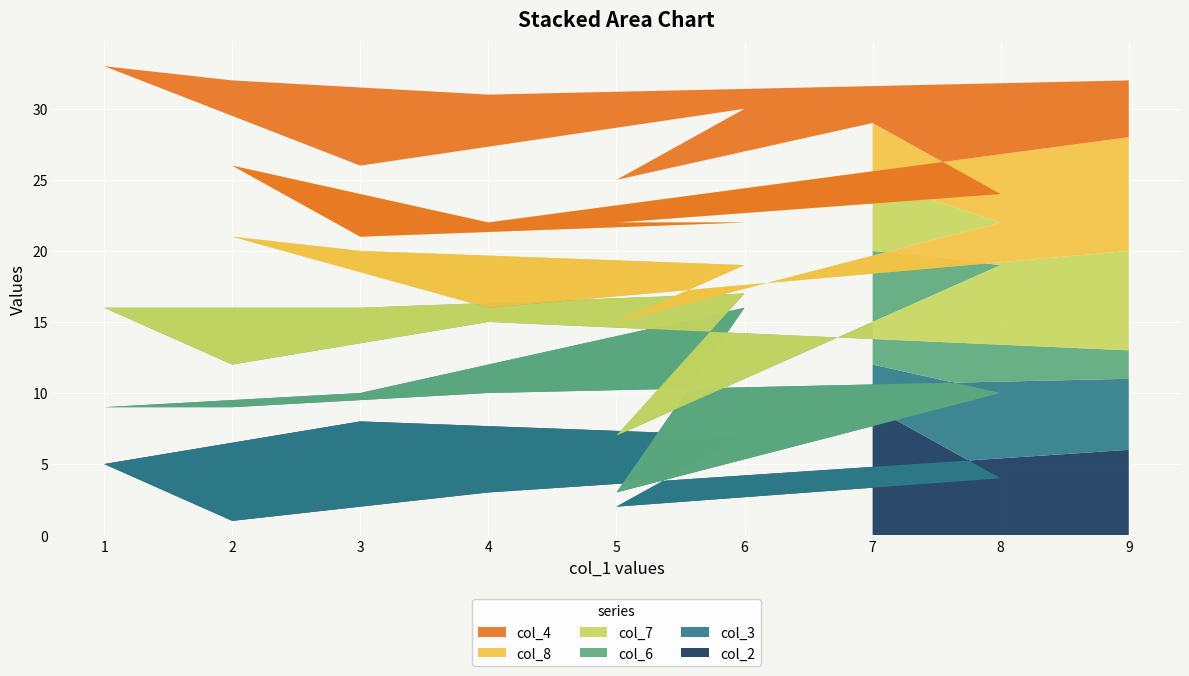

Reading left to right, extract all data points from this chart.

col_2: 7=9	8=4	5=2	6=7	3=8	1=5	2=1	4=3	9=6
col_3: 7=3	8=6	5=1	6=9	3=2	1=4	2=8	4=7	9=5
col_6: 7=8	8=9	5=4	6=1	3=6	1=7	2=3	4=5	9=2
col_7: 7=5	8=3	5=8	6=2	3=4	1=6	2=9	4=1	9=7
col_8: 7=4	8=2	5=7	6=3	3=1	1=9	2=5	4=6	9=8
col_4: 7=1	8=7	5=3	6=8	3=5	1=2	2=6	4=9	9=4